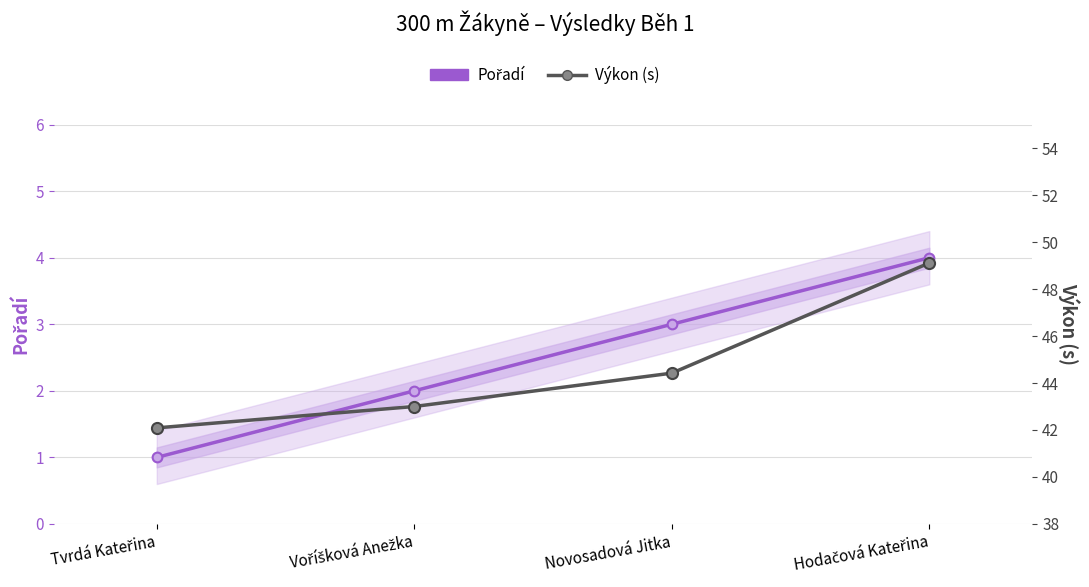

What are all the series names shown in the legend?

Pořadí, Výkon (s)